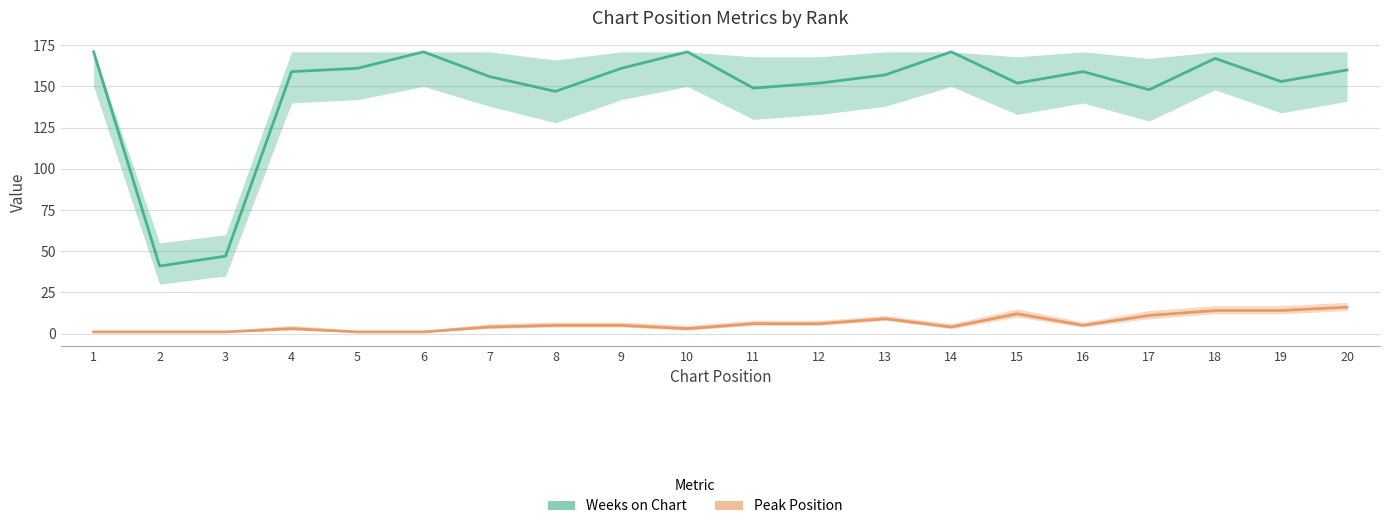

What is the minimum value shown in the chart?

1